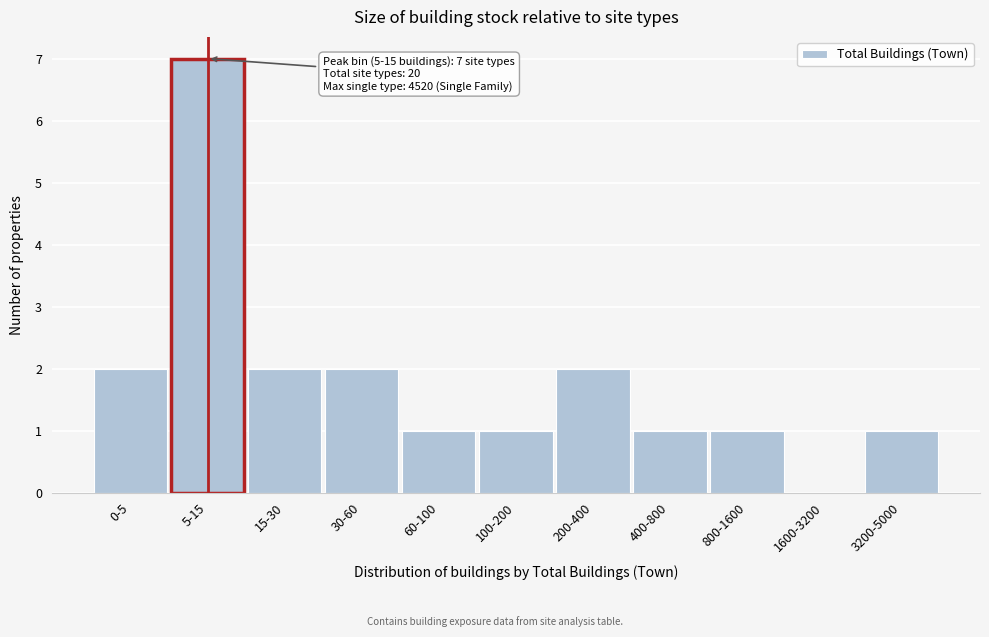

Reading left to right, list all the values displayed in this chart.

0-5=2	5-15=7	15-30=2	30-60=2	60-100=1	100-200=1	200-400=2	400-800=1	800-1600=1	1600-3200=0	3200-5000=1